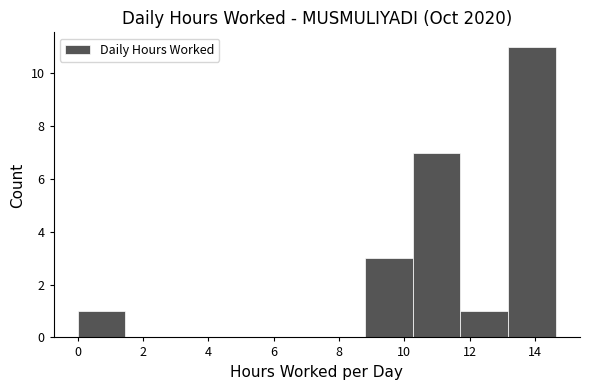

Reading left to right, transcribe this chart: for each bar, give the range it covers on the x-axis and its height. Neither the bar edges nor the heights are printed on the chart, so give them approximately, as read against the axes.

0.0 to 1.4: 1
1.4 to 3.0: 0
3.0 to 4.4: 0
4.4 to 5.8: 0
5.8 to 7.4: 0
7.4 to 8.8: 0
8.8 to 10.2: 3
10.2 to 11.8: 7
11.8 to 13.2: 1
13.2 to 14.6: 11